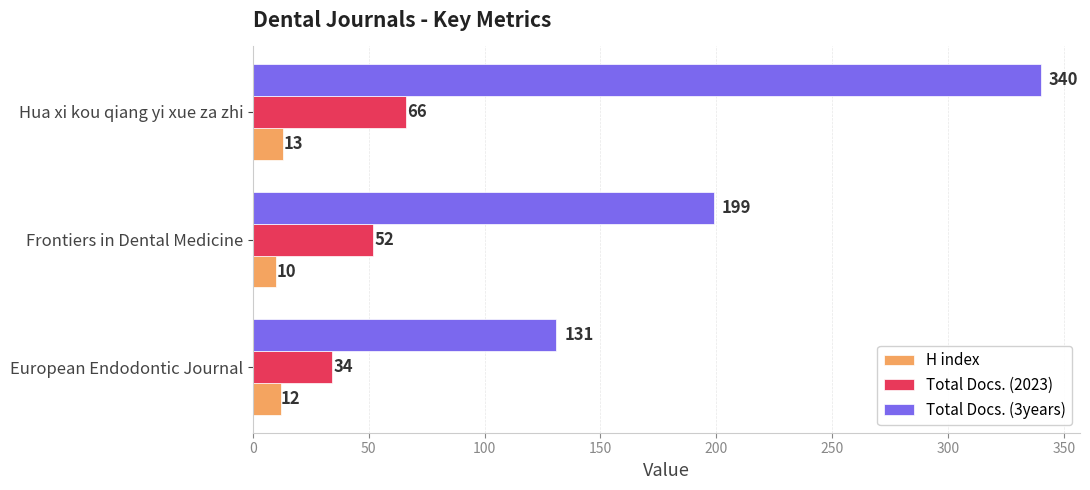

The value of Total Docs. (2023) at Hua xi kou qiang yi xue za zhi is 66. True or false?

True